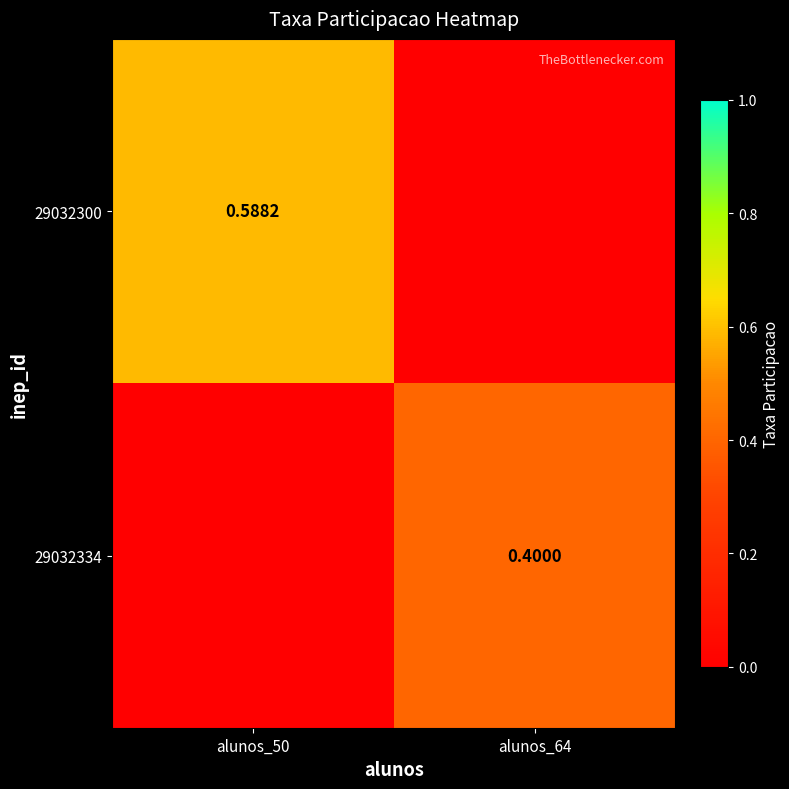

What is the difference between the 29032334 values at alunos_64 and alunos_50?

0.4